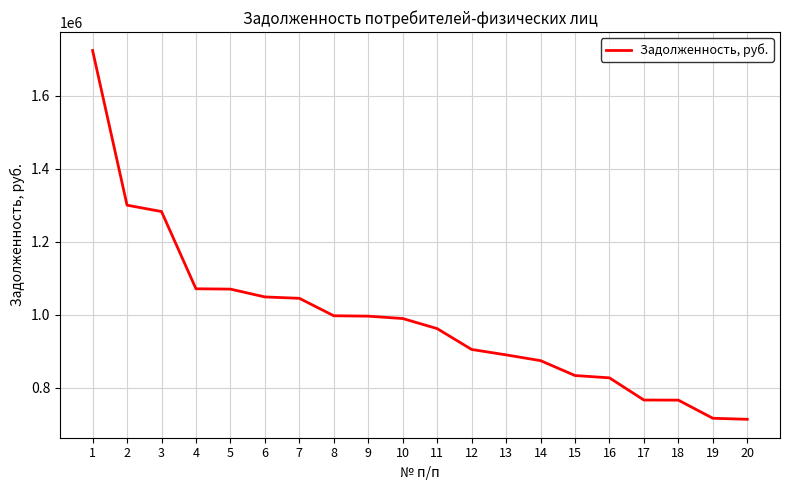

What is the minimum value shown in the chart?

713757.4